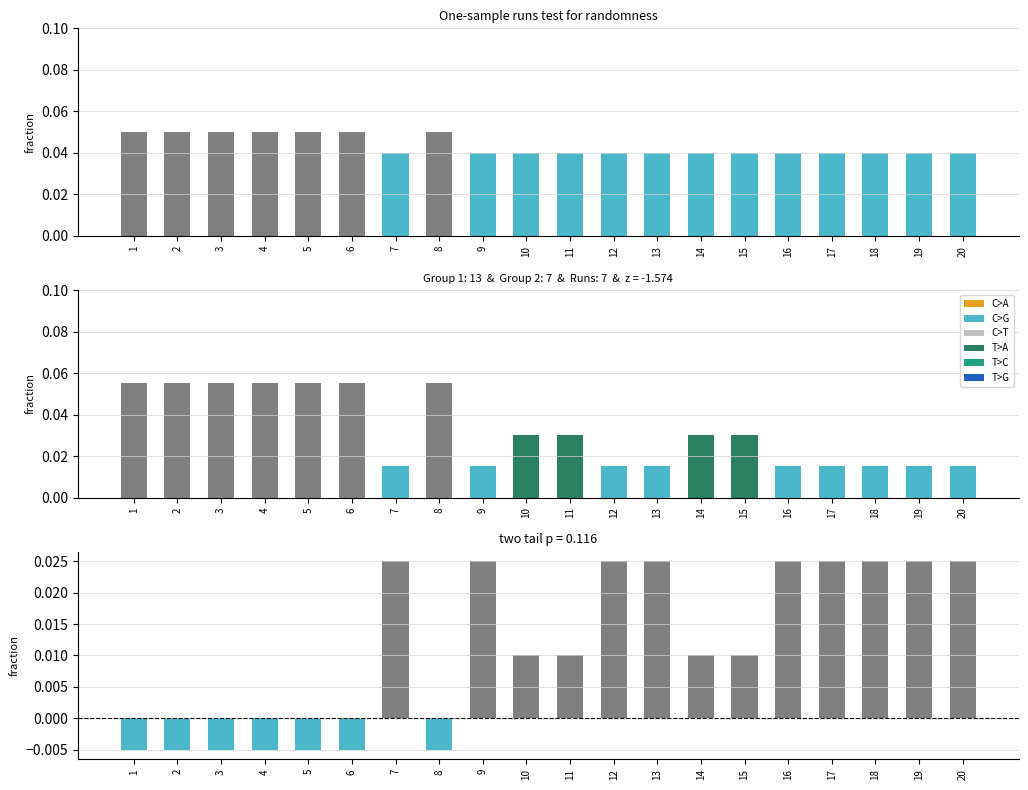

How many data points does each series have?

20